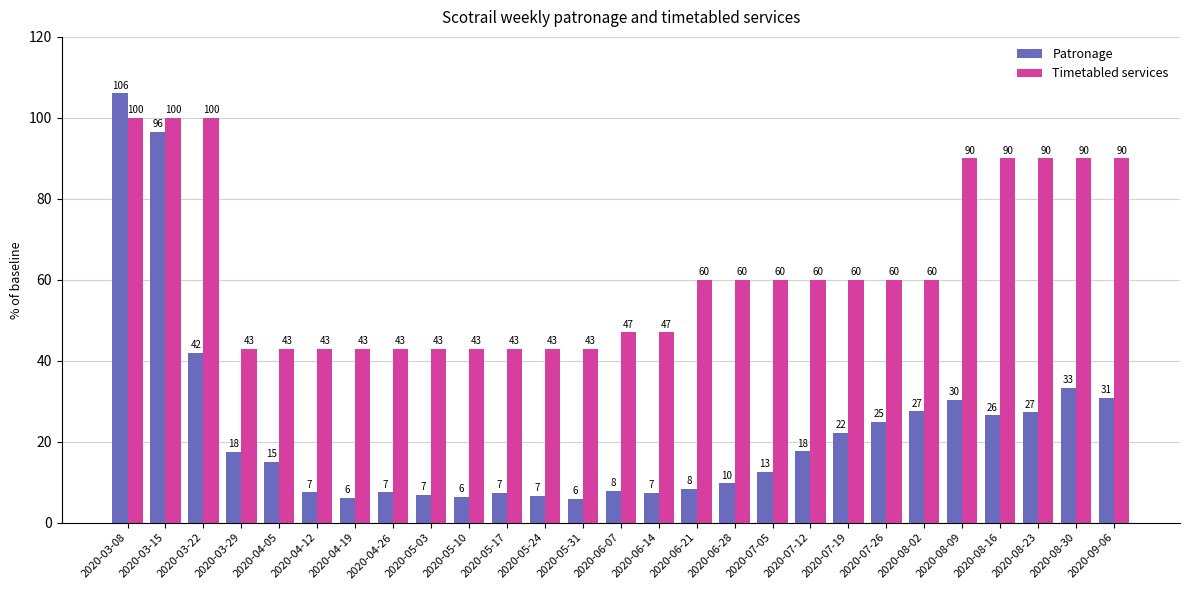

Rank the series at 2020-06-21 from highest to lowest value.

Timetabled services, Patronage